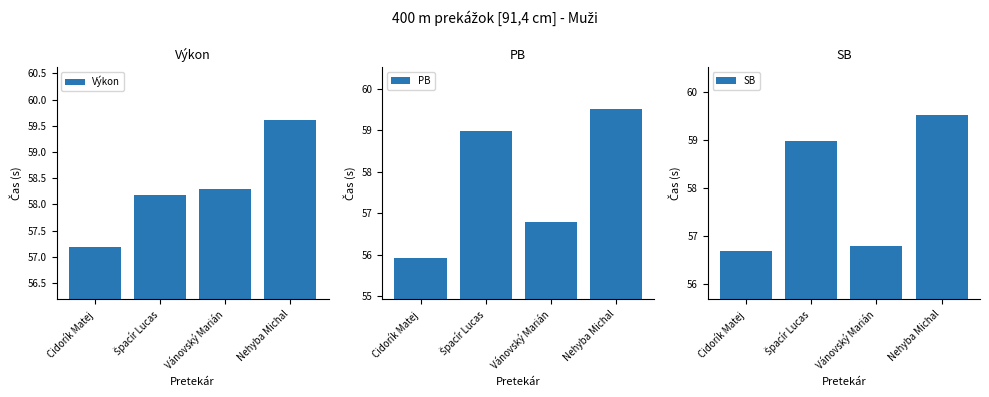

At Nehyba Michal, list the series in order from smallest to largest.

PB, SB, Výkon